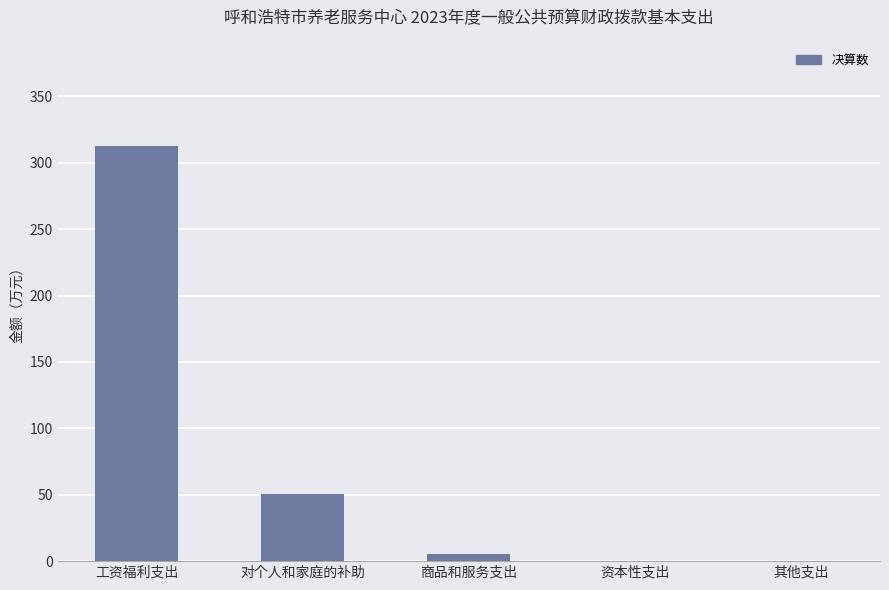

The value at 对个人和家庭的补助 is 34.7. True or false?

False